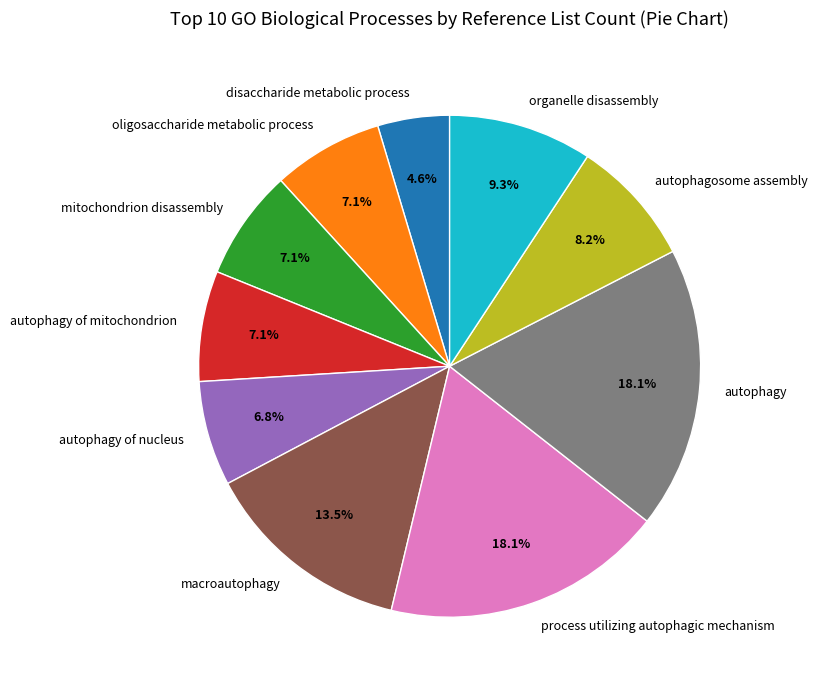

To the nearest percent, what percentage of the pie is disaccharide metabolic process?

5%